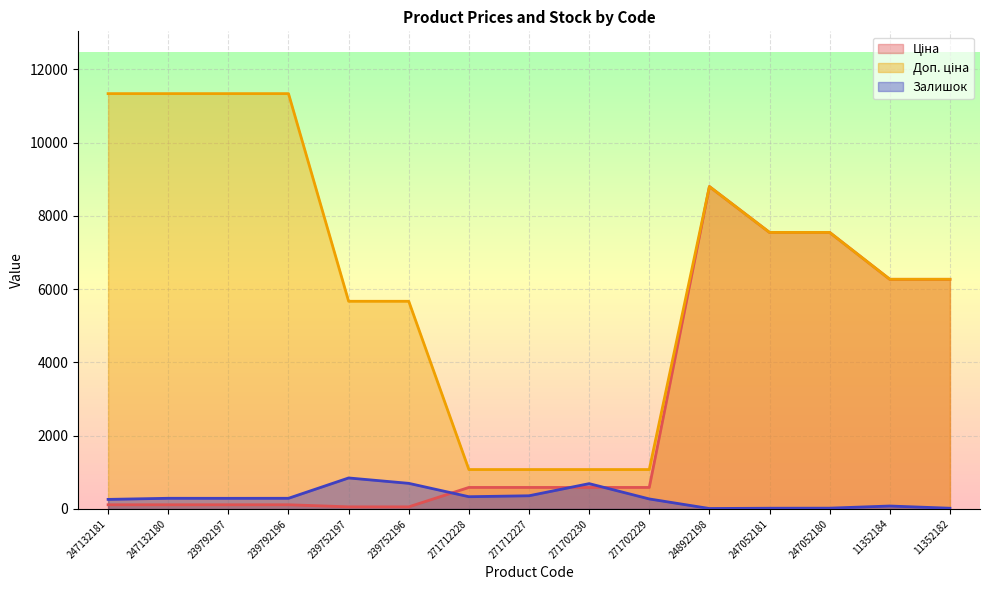

Reading left to right, what are all the values shown in this chart?

Ціна: 247132181=113.3	247132180=113.3	239792197=113.3	239792196=113.3	239752197=56.7	239752196=56.7	271712228=586.0	271712227=586.0	271702230=586.0	271702229=586.0	248922198=8797.6	247052181=7545.9	247052180=7545.9	11352184=6266.7	11352182=6266.7
Доп. ціна: 247132181=11334.0	247132180=11334.0	239792197=11334.0	239792196=11334.0	239752197=5667.0	239752196=5667.0	271712228=1074.5	271712227=1074.5	271702230=1074.5	271702229=1074.5	248922198=8797.6	247052181=7545.9	247052180=7545.9	11352184=6266.7	11352182=6266.7
Залишок: 247132181=260.0	247132180=290.0	239792197=289.0	239792196=290.0	239752197=845.0	239752196=698.0	271712228=333.0	271712227=359.0	271702230=690.0	271702229=272.0	248922198=11.0	247052181=19.0	247052180=21.0	11352184=79.0	11352182=19.0